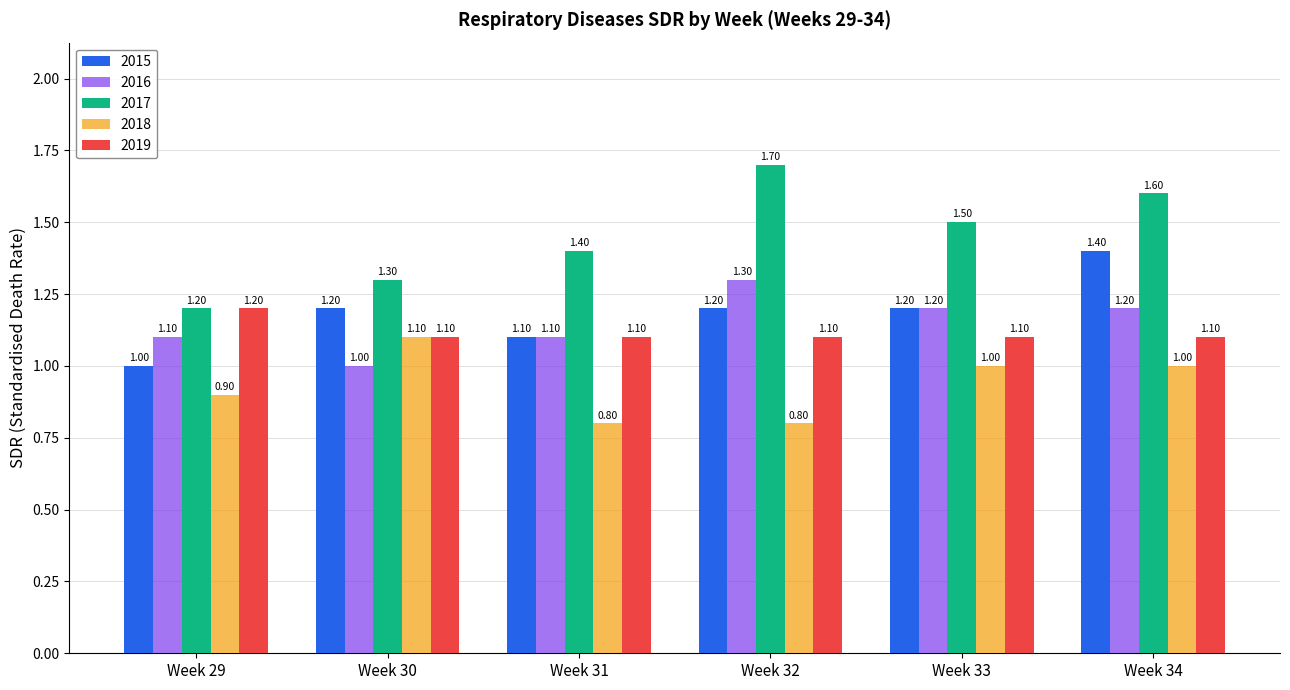

Which series changed the most between Week 30 and Week 32?

2017